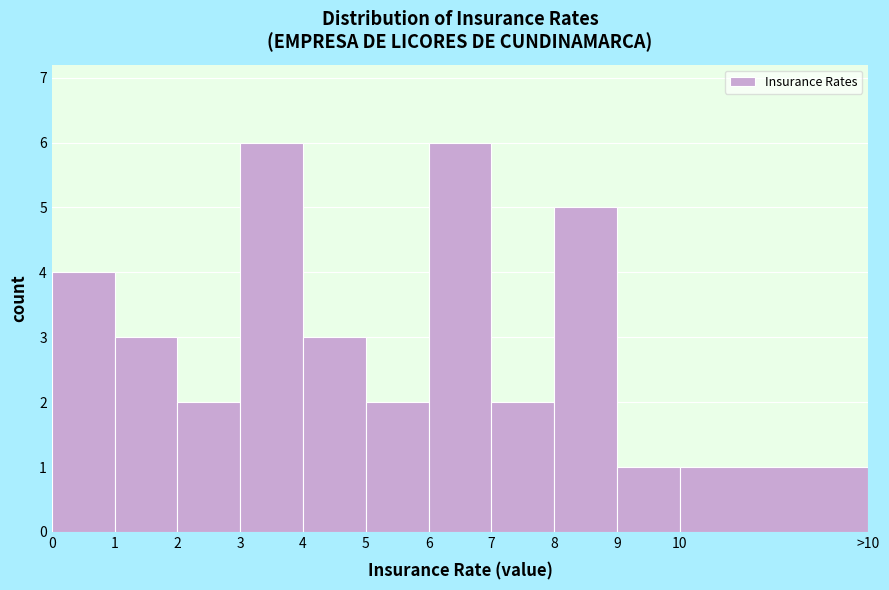

Reading right to left, transcribe all the data shown in this chart.

1	1	5	2	6	2	3	6	2	3	4